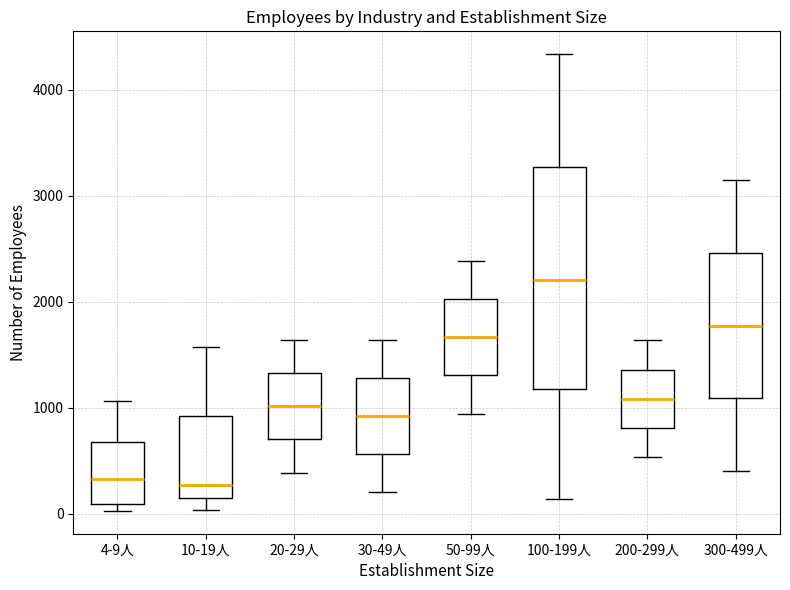

Reading left to right, read every box against the y-axis: the position of its median line, the range the box covers, and the ends of its whiskers. The values are not printed on the chart, so give them approximately, as read against the axis.

4-9人: median 300, box 100 to 700, whiskers 0 to 1100
10-19人: median 300, box 100 to 900, whiskers 0 to 1600
20-29人: median 1000, box 700 to 1300, whiskers 400 to 1600
30-49人: median 900, box 600 to 1300, whiskers 200 to 1600
50-99人: median 1700, box 1300 to 2000, whiskers 900 to 2400
100-199人: median 2200, box 1200 to 3300, whiskers 100 to 4300
200-299人: median 1100, box 800 to 1400, whiskers 500 to 1600
300-499人: median 1800, box 1100 to 2500, whiskers 400 to 3100